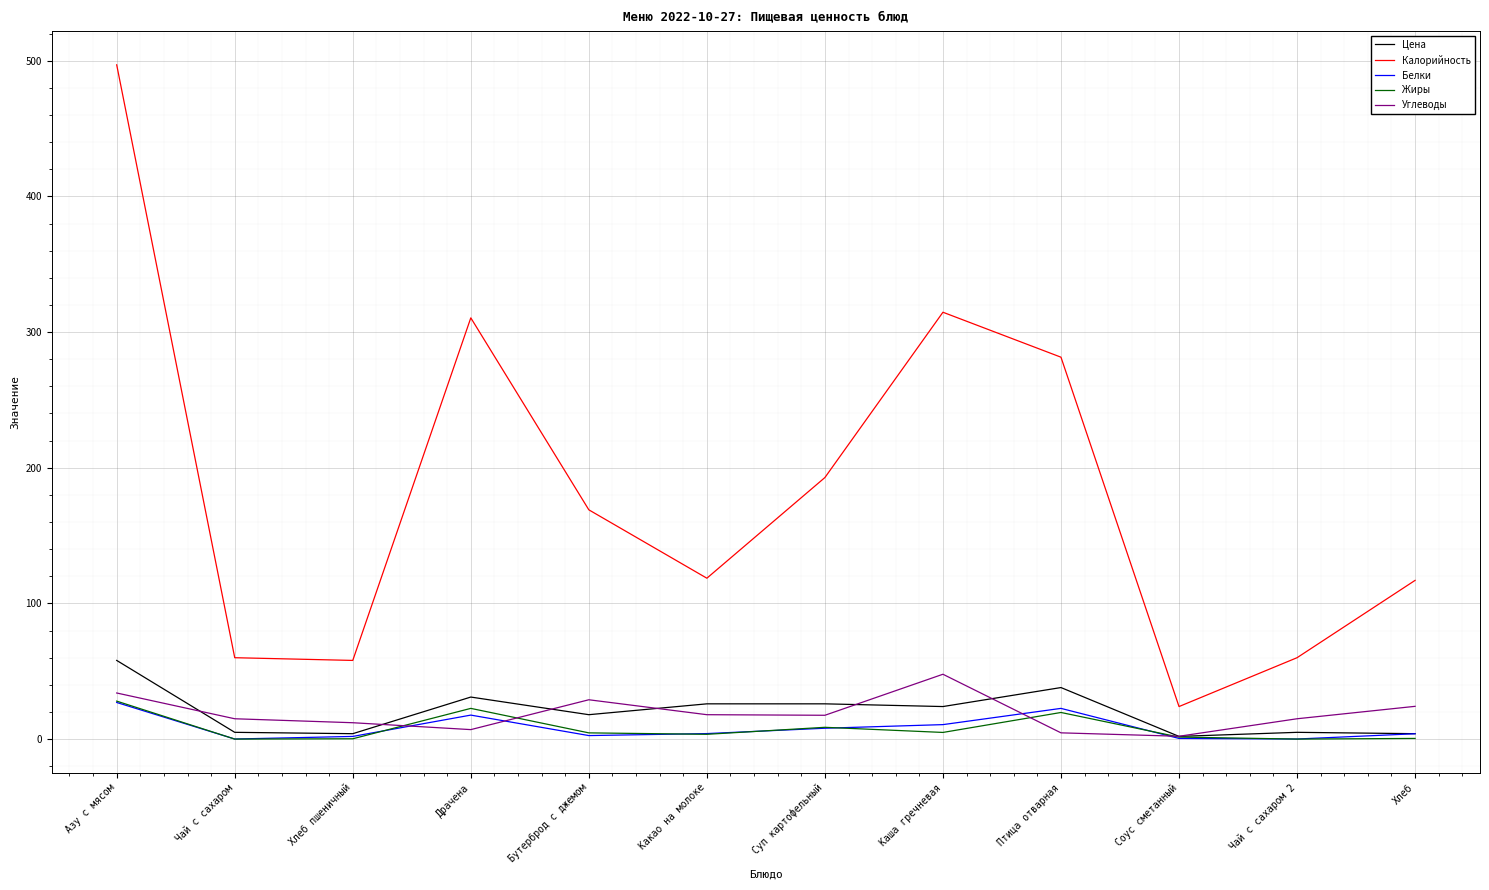

Which series has the largest total across all categories?

Калорийность